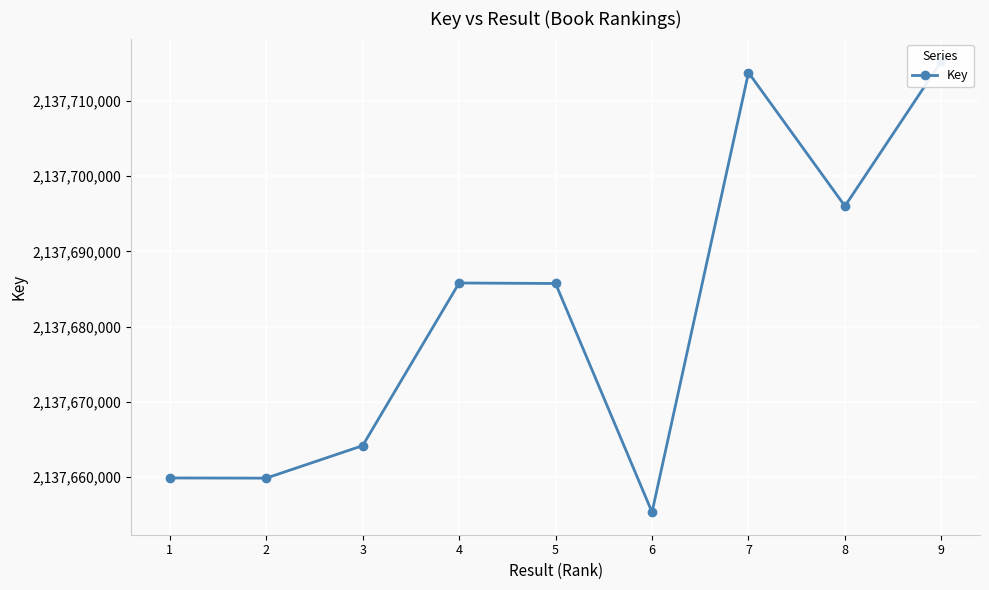

Rank the categories by value from highest to lowest.

9, 7, 8, 4, 5, 3, 1, 2, 6